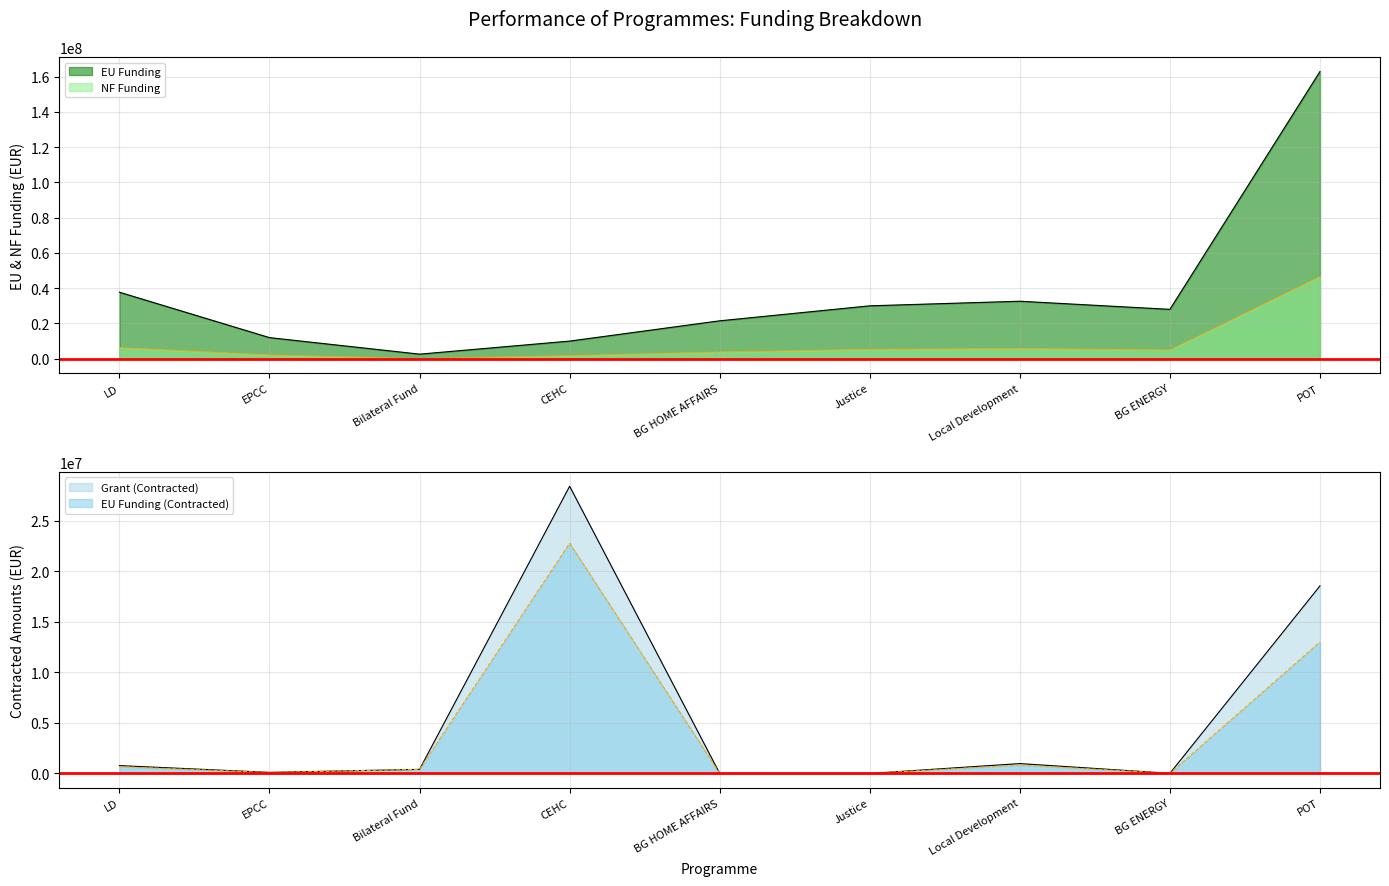

What is the label of the 8th point from the right?

EPCC